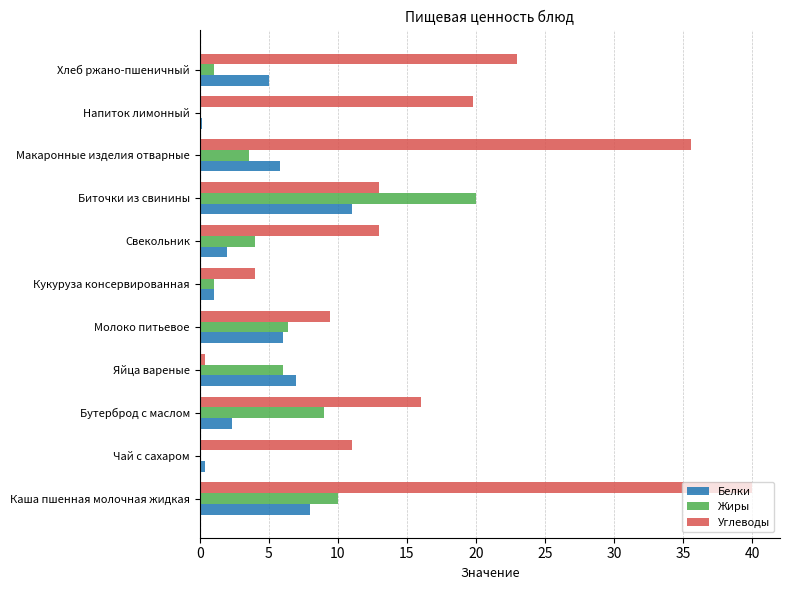

Which series changed the most between Бутерброд с маслом and Макаронные изделия отварные?

Углеводы